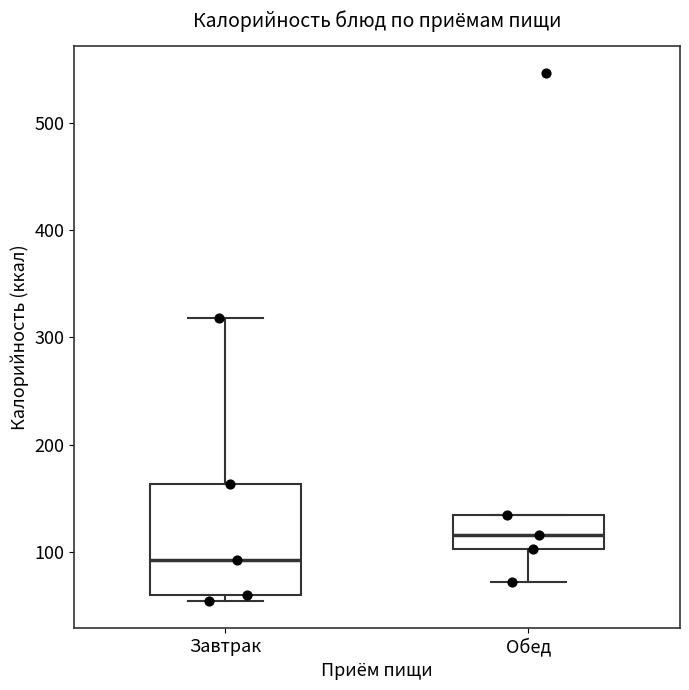

Comparing the boxes themselves (not the whiskers), which one is the tallest?

Завтрак